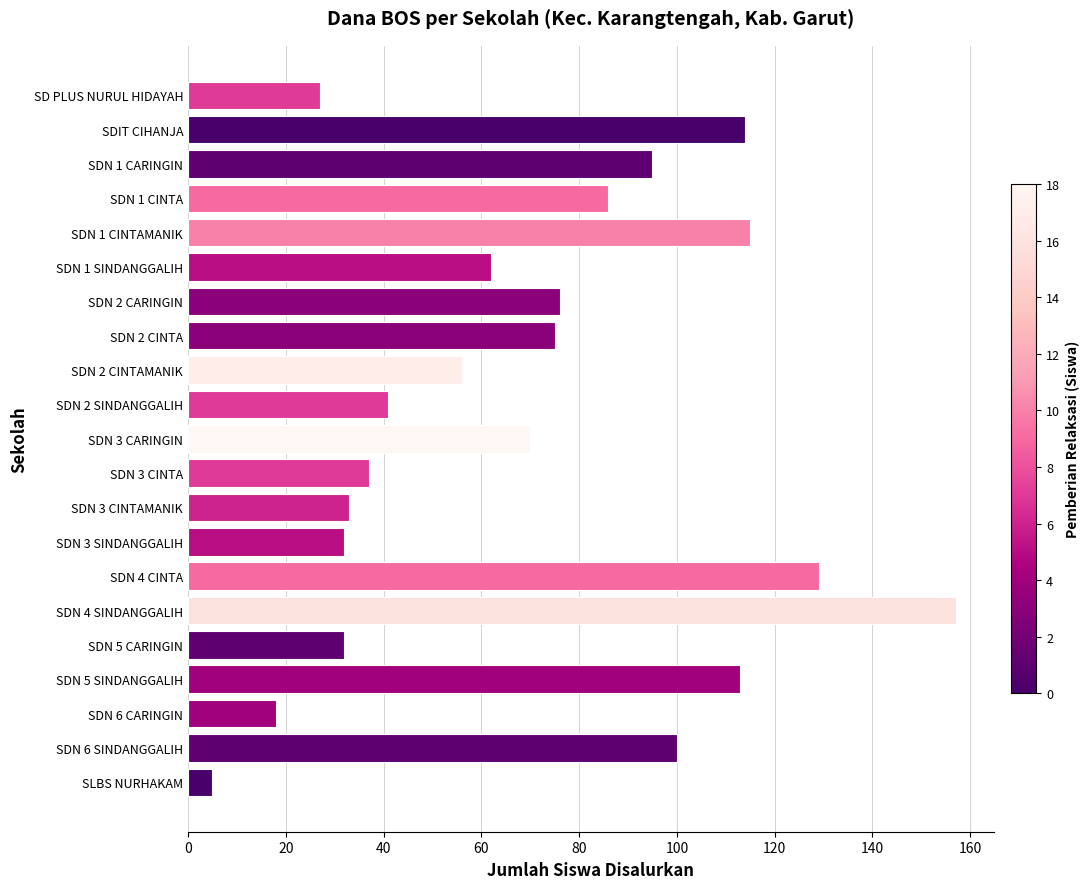

The chart shows a value of 27 at SD PLUS NURUL HIDAYAH. True or false?

True